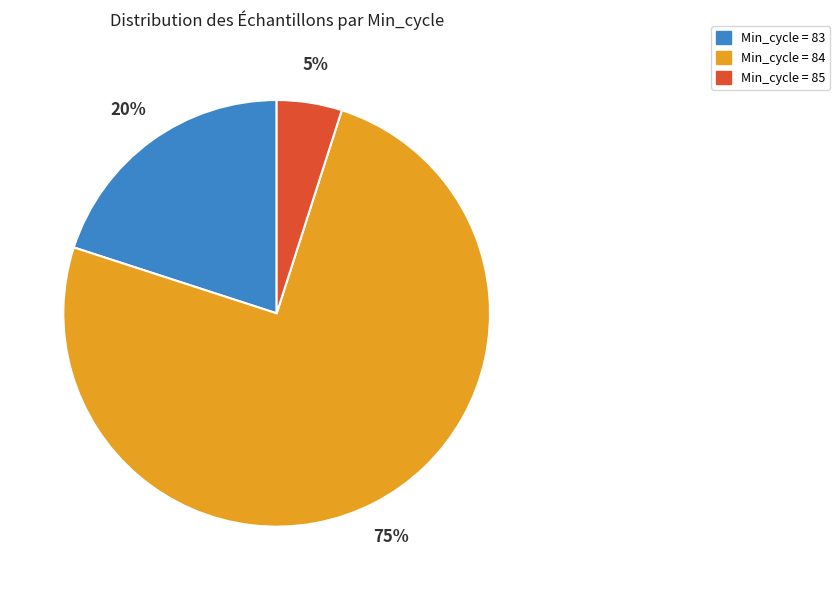

How many segments does this pie chart have?

3